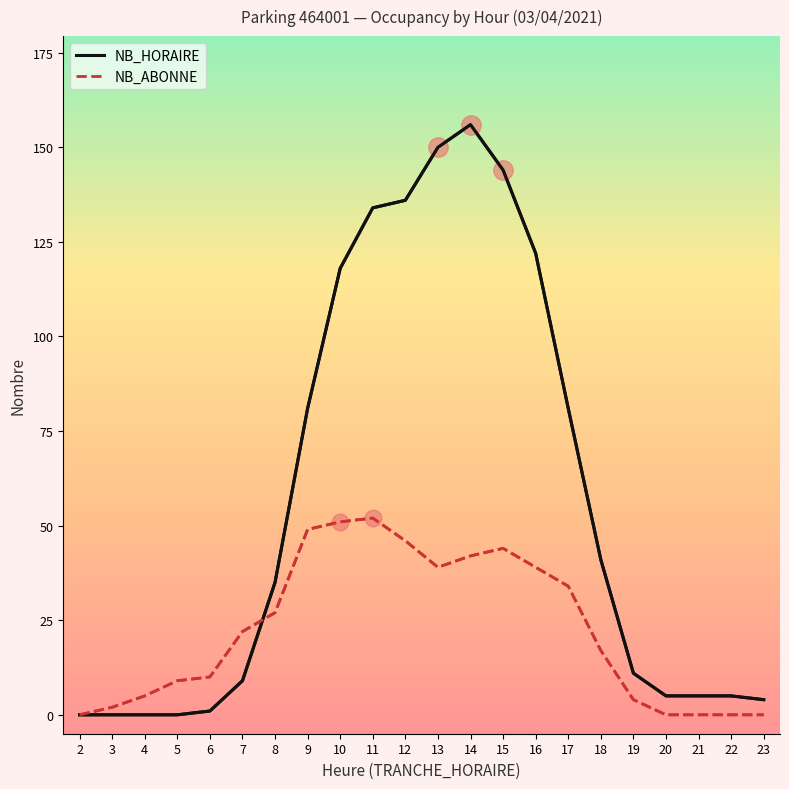

Reading right to left, extract all data points from this chart.

NB_HORAIRE: 4	5	5	5	11	41	81	122	144	156	150	136	134	118	81	35	9	1	0	0	0	0
NB_ABONNE: 0	0	0	0	4	17	34	39	44	42	39	46	52	51	49	27	22	10	9	5	2	0